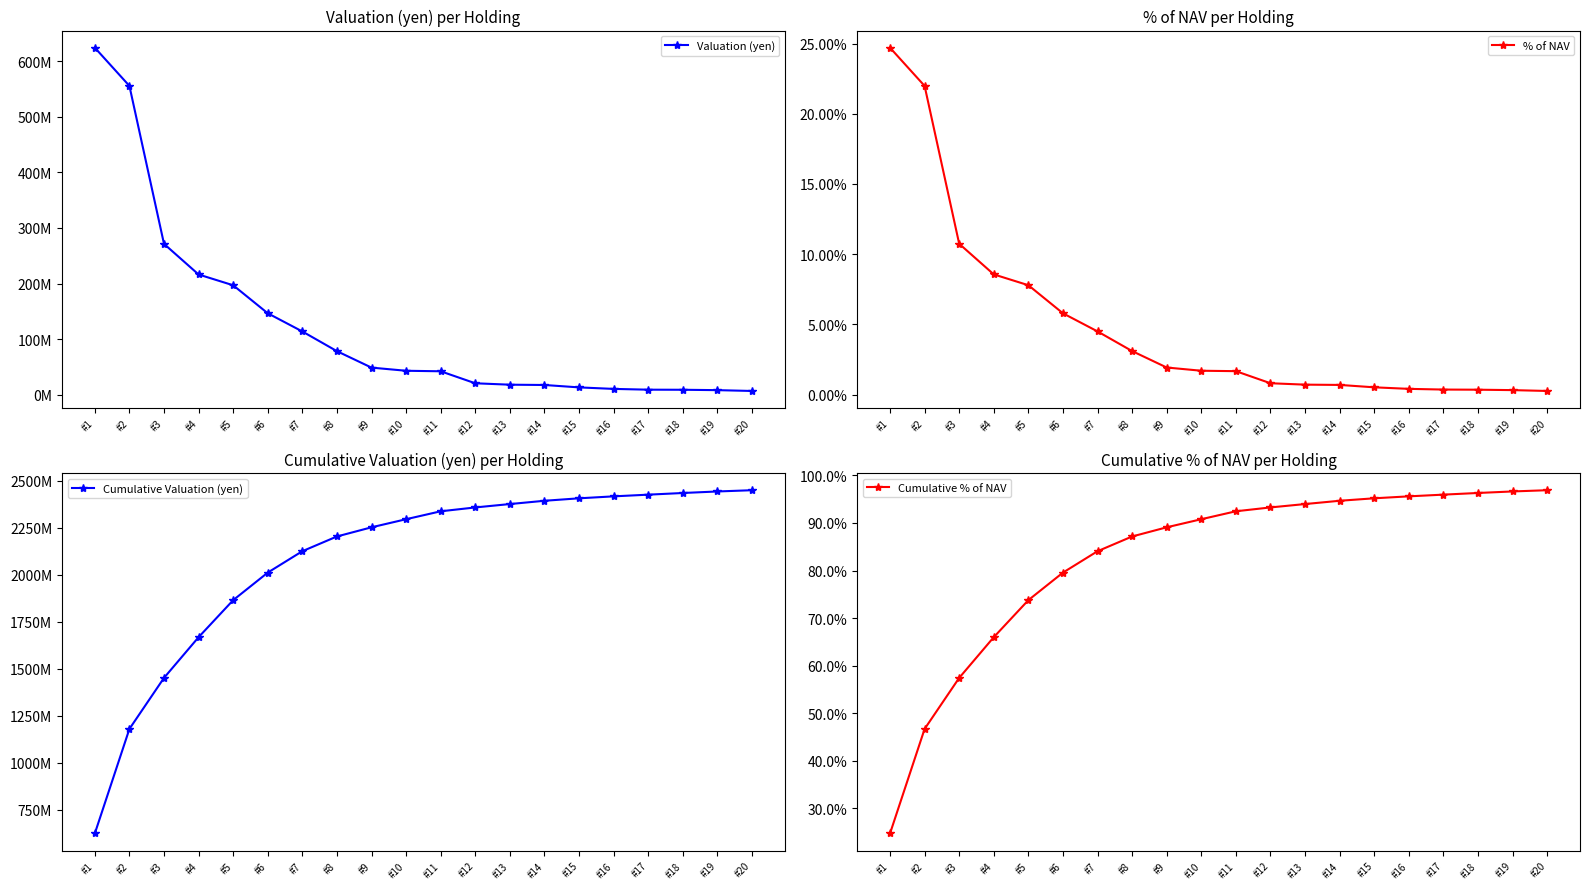

What is the maximum value shown in the chart?

2448929150.0